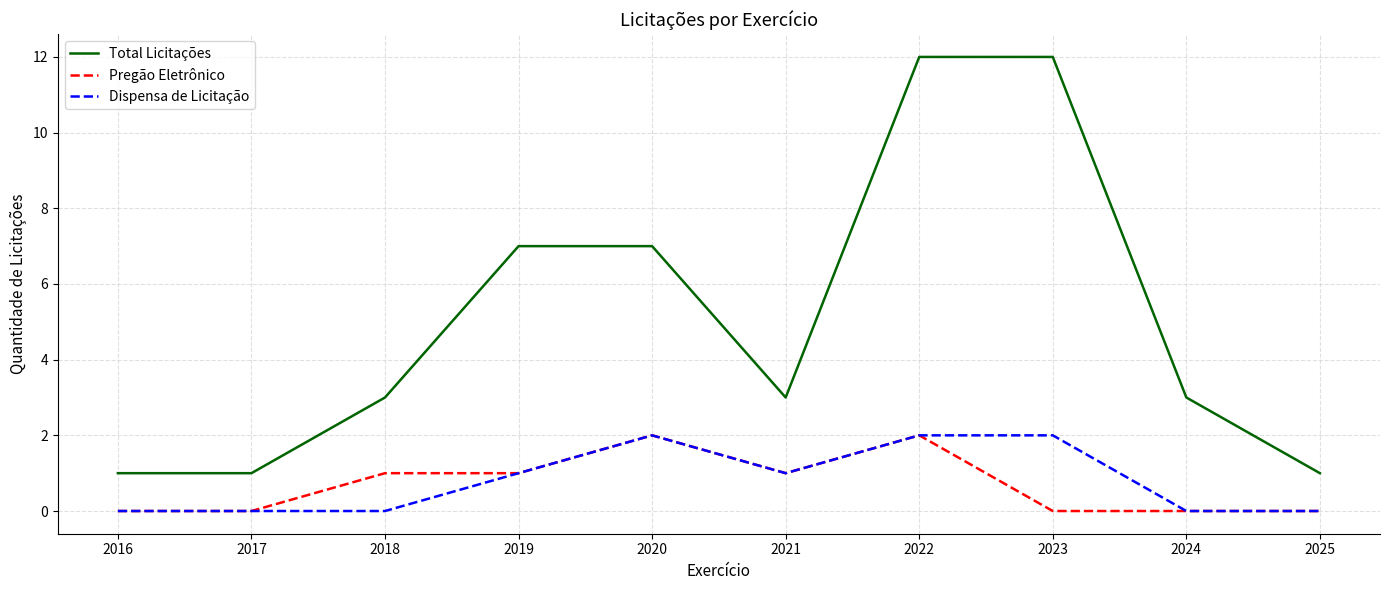

The Pregão Eletrônico series shows 0 at 2017. True or false?

True